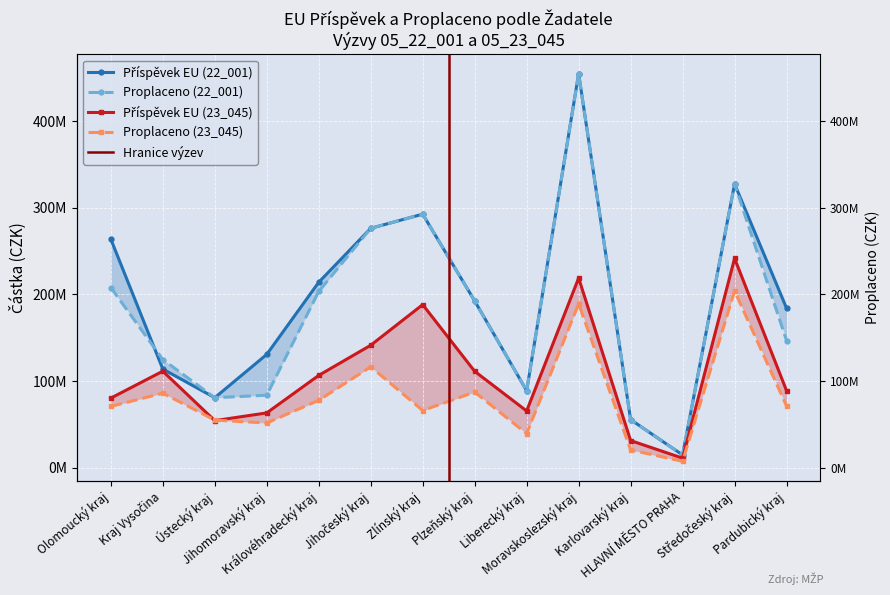

What is the smallest value displayed?

7426140.0